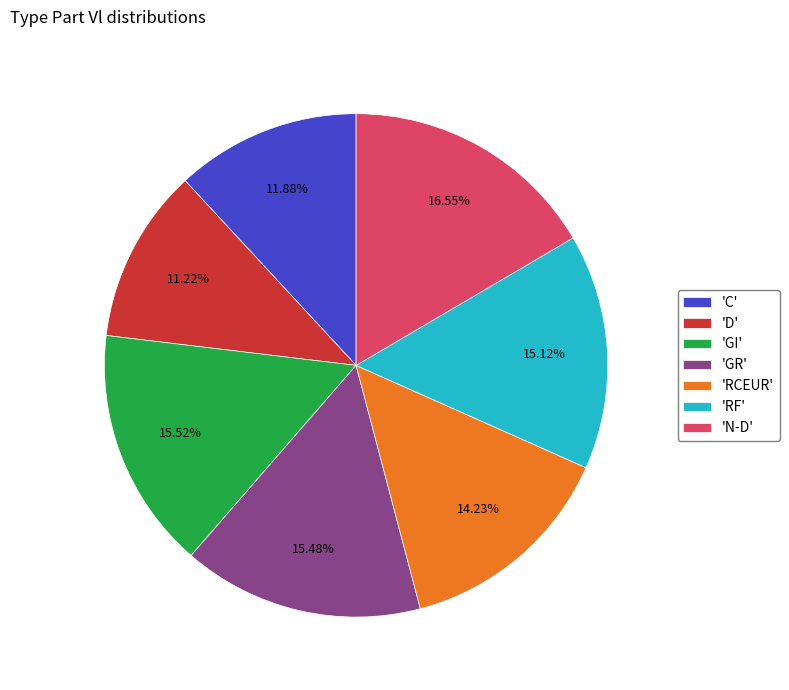

What is the ratio of the value at 'D' to the value at 'RF'?

0.7